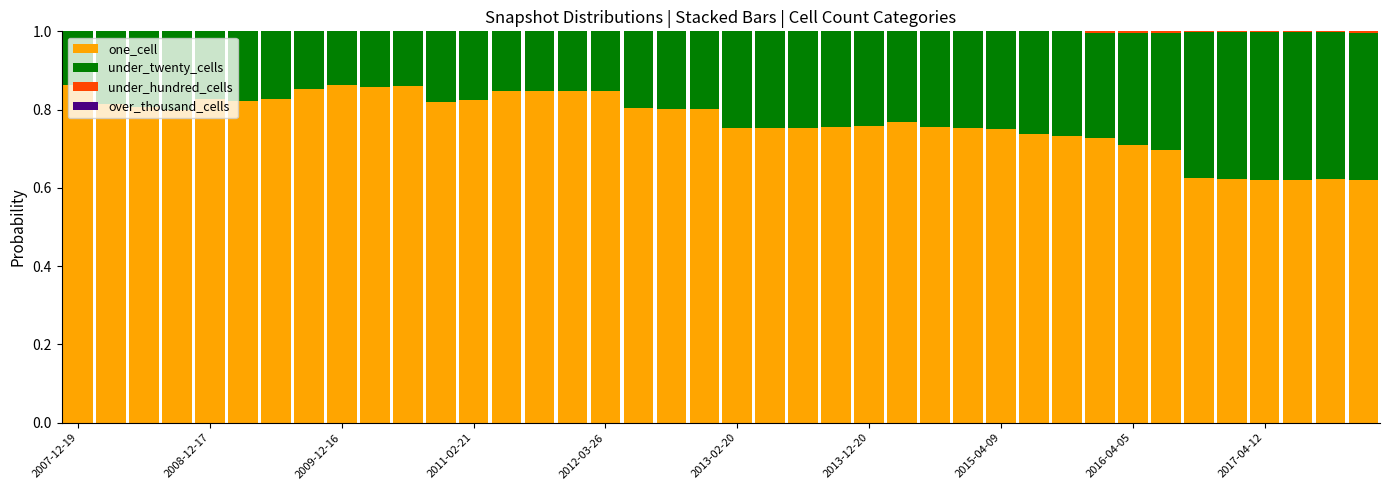

What is the sum of all one_cell values?

30.8